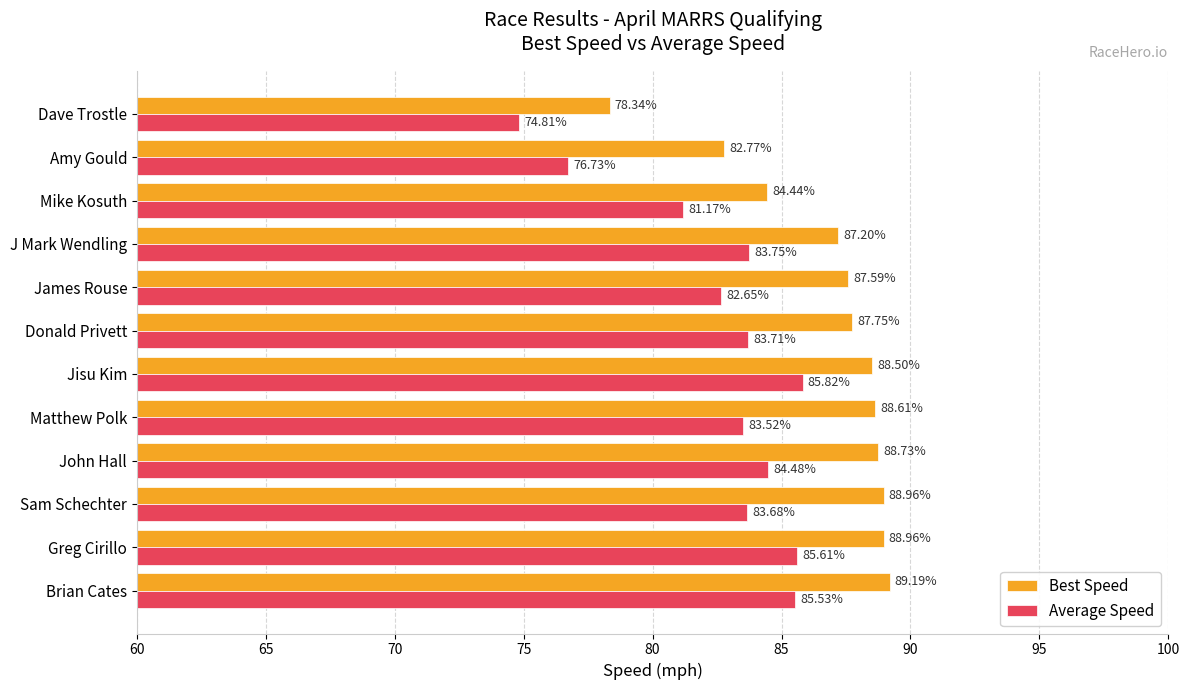

List the series in order of their peak value, lowest first.

Average Speed, Best Speed